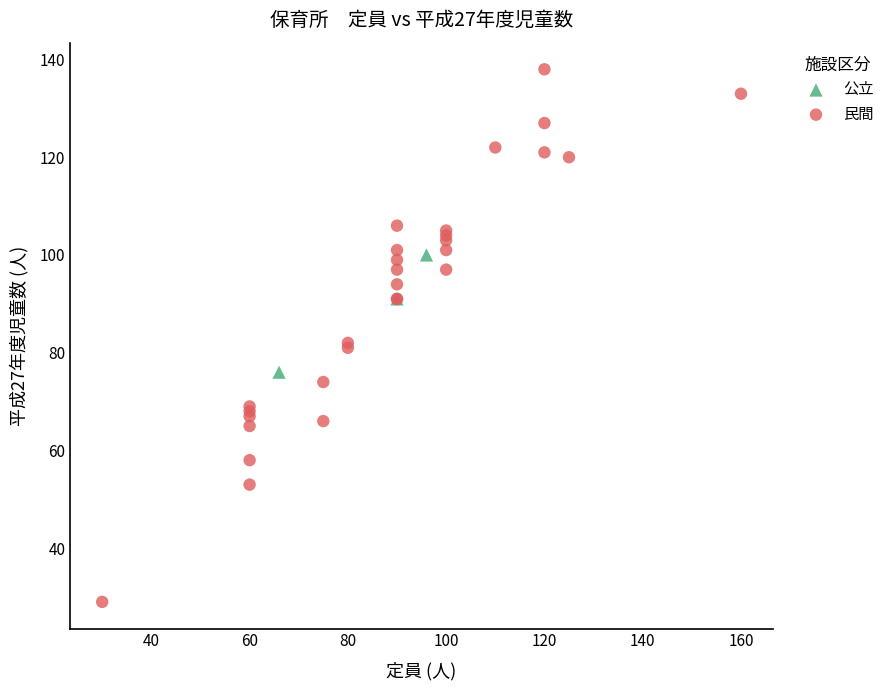

Which series reaches the minimum Y coordinate?

民間